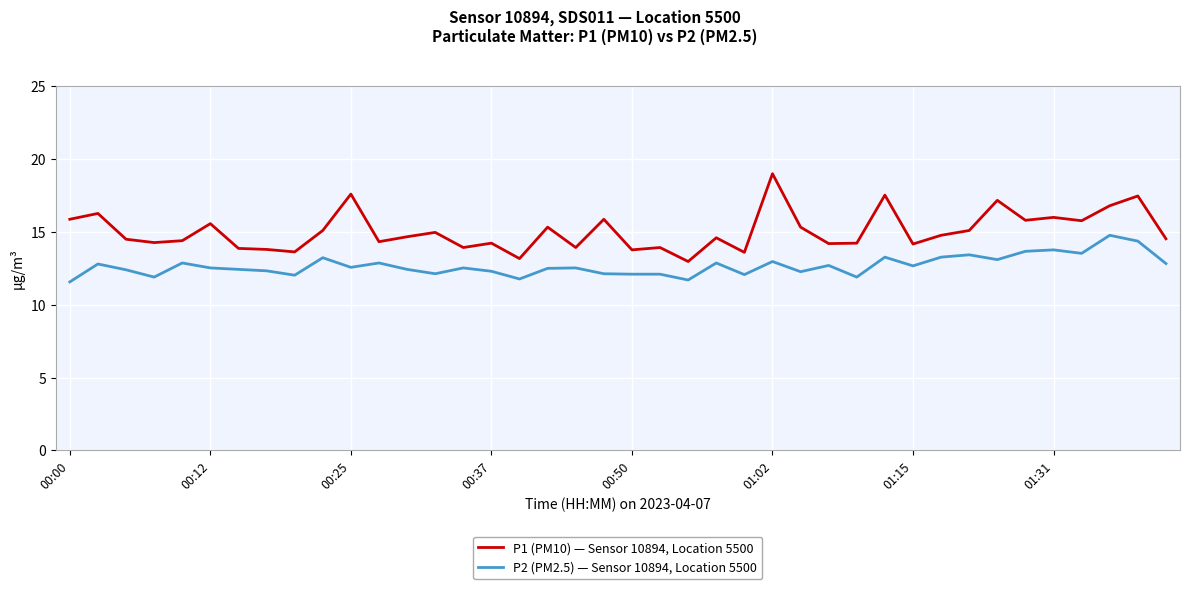

List the series in order of their overall mean, lowest first.

P2 (PM2.5) — Sensor 10894, Location 5500, P1 (PM10) — Sensor 10894, Location 5500